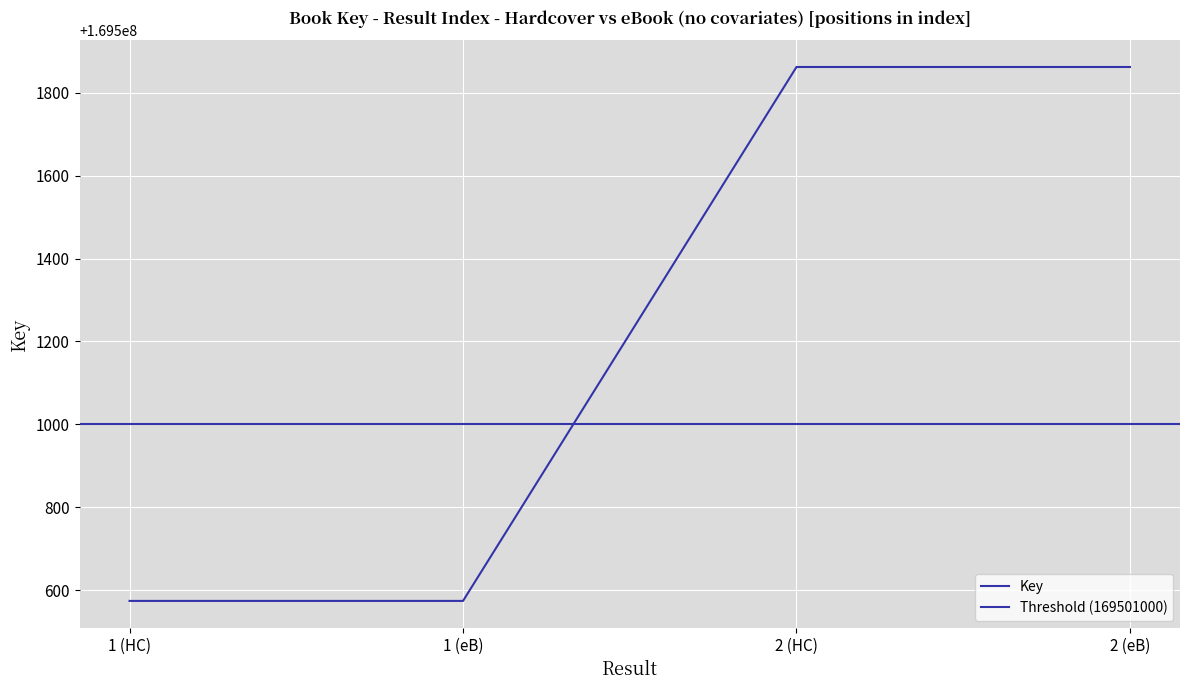

Is this an area chart (filled region under the line)?

No